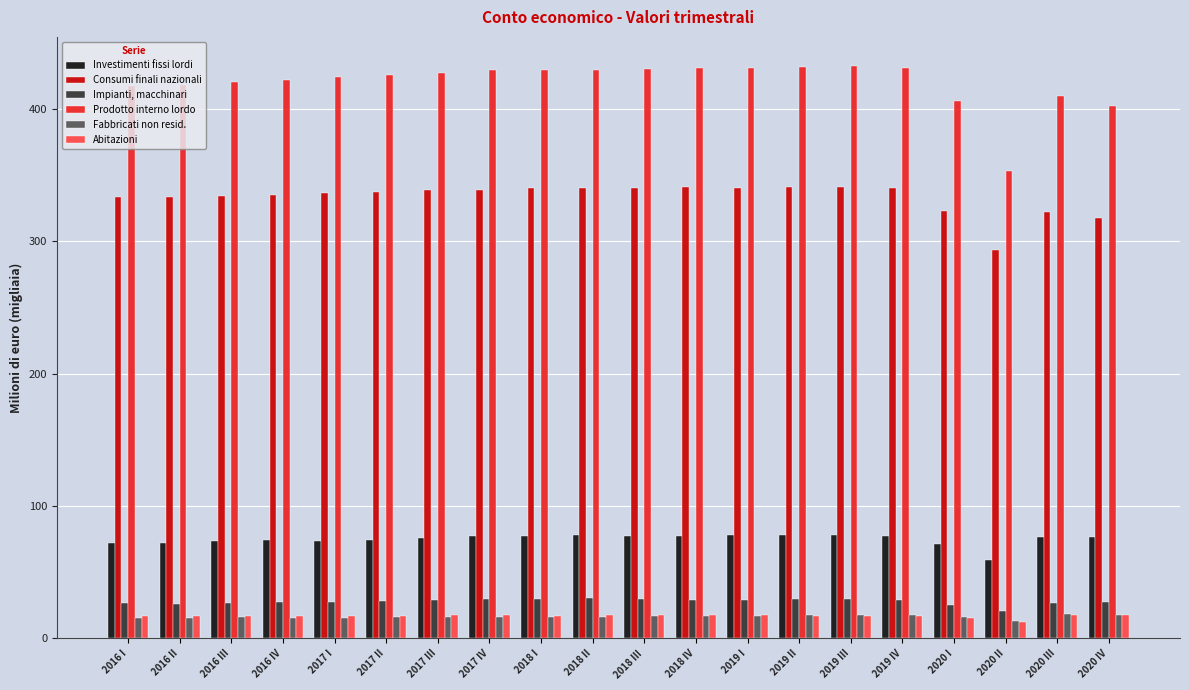

What is the sum of the Consumi finali nazionali values at 2019 IV and 2016 IV?

676.0